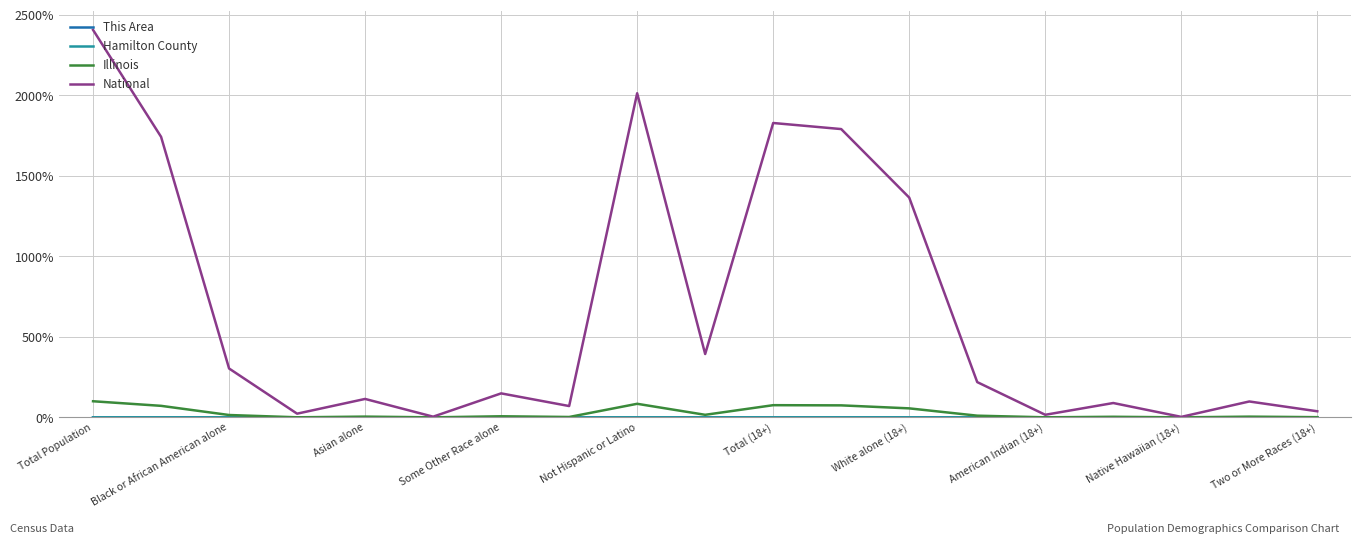

Which series has the widest spread of values?

National